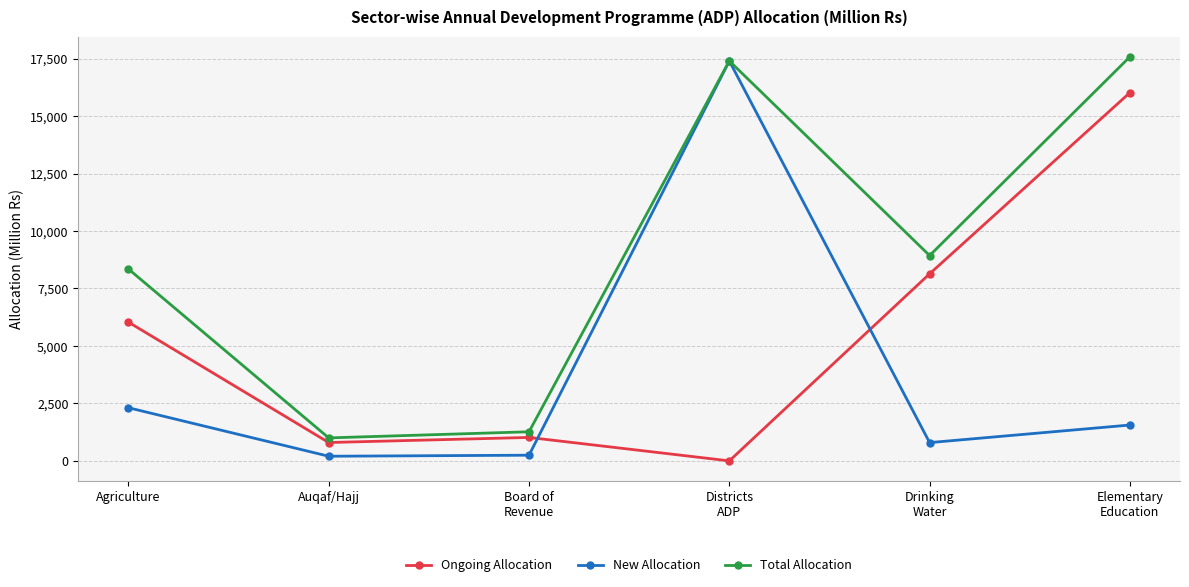

Which label corresponds to the largest value in the chart?

Elementary
Education